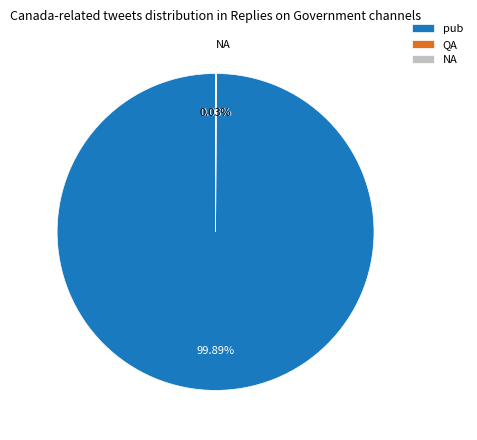

Which category has the biggest portion of the pie?

pub